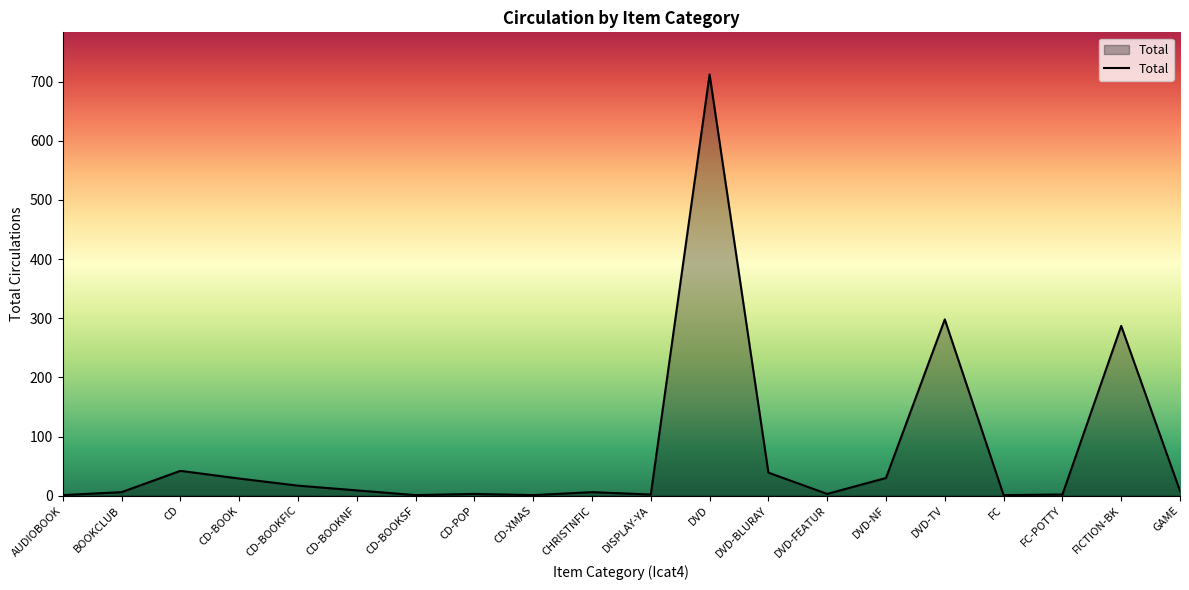

What position from the left is CD-BOOK?

4